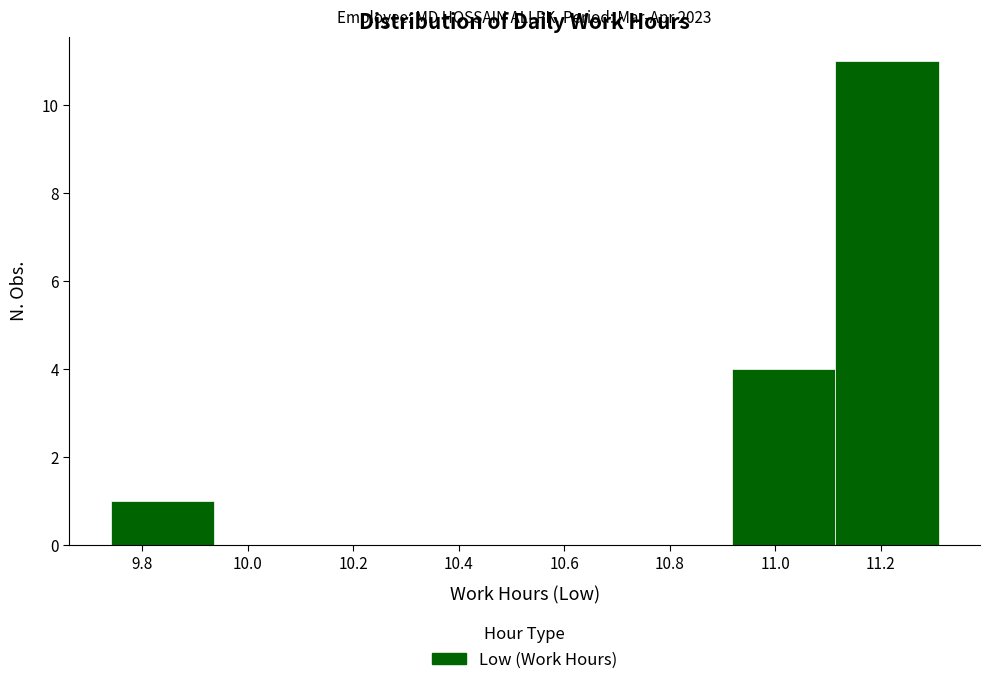

Over which range of the x-axis is the bar tallest?

11.12 to 11.32